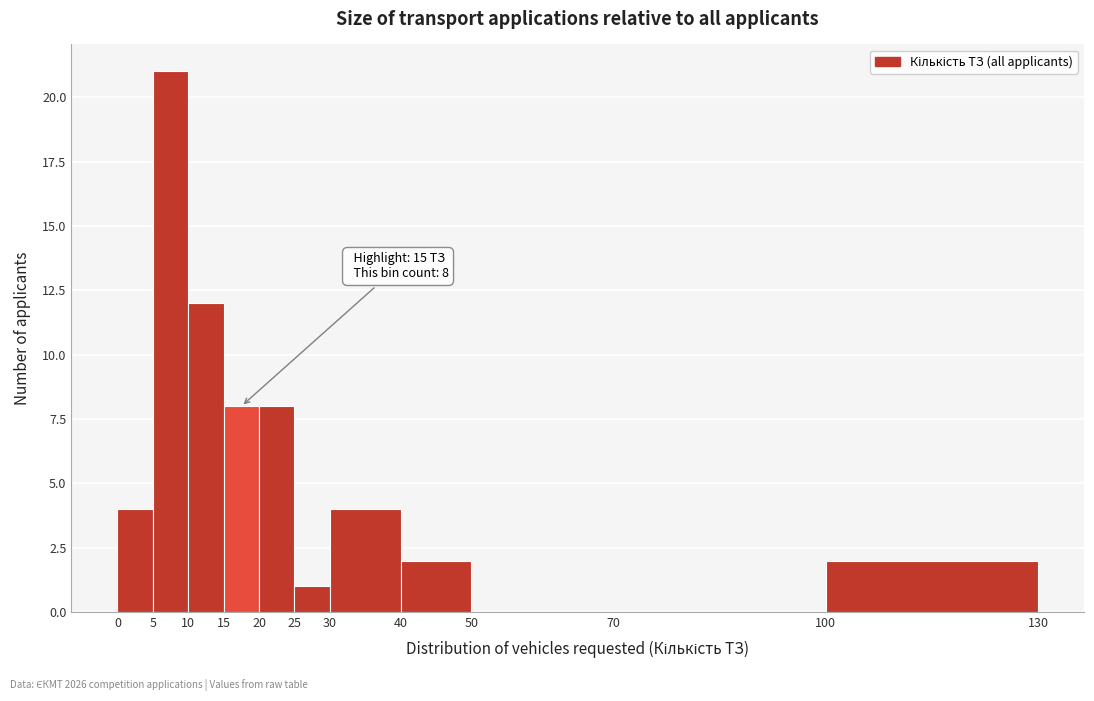

Over which range of the x-axis is the bar tallest?

5 to 10